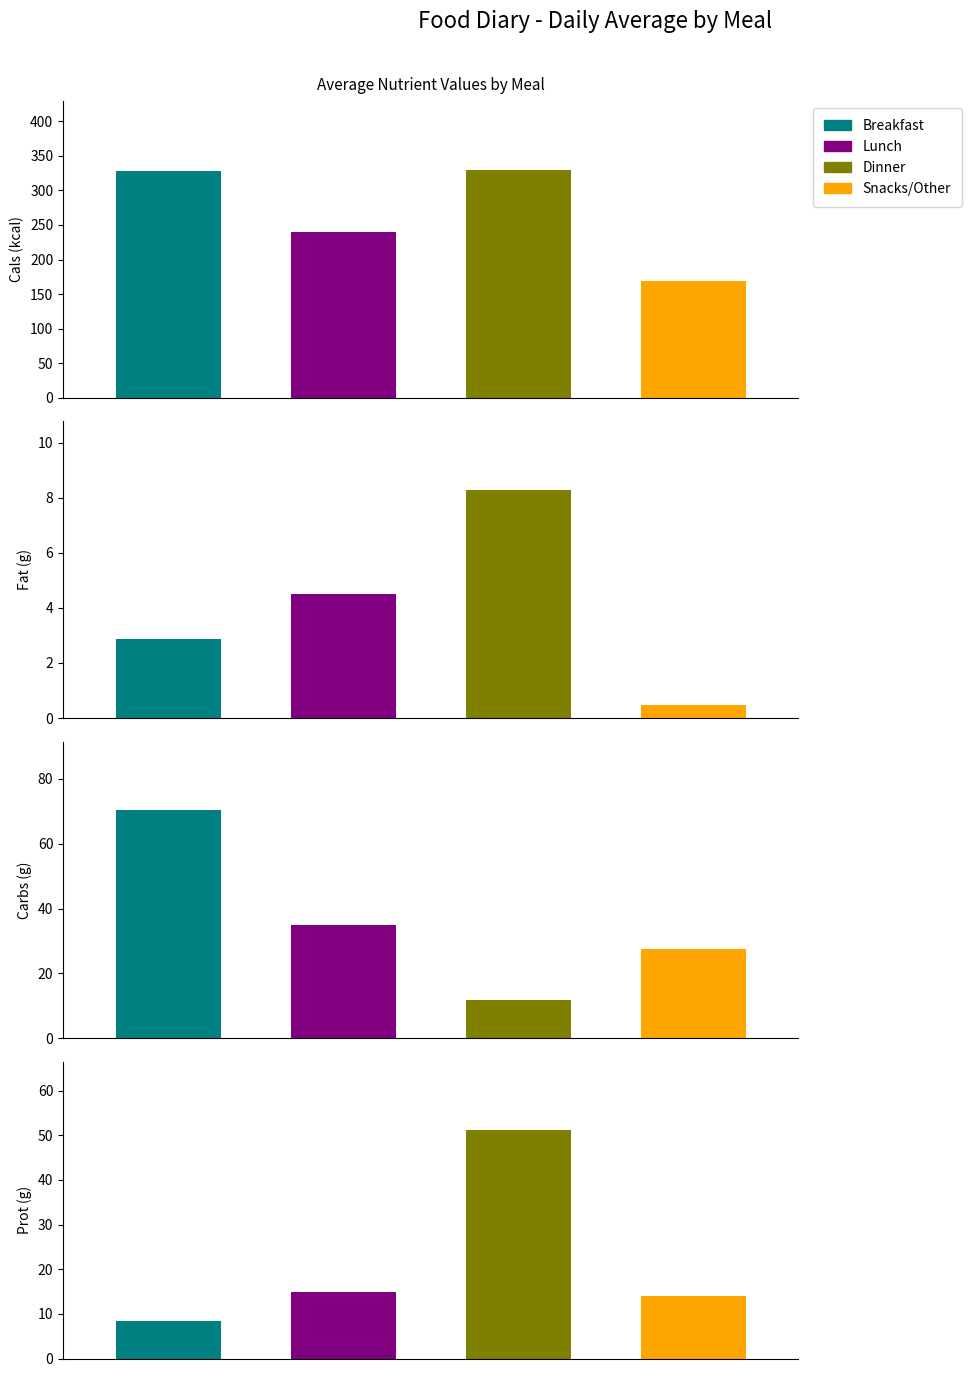

Reading left to right, what are all the values shown in this chart?

Breakfast: 328.0	2.9	70.4	8.5
Lunch: 240.0	4.5	35.0	15.0
Dinner: 330.0	8.3	11.7	51.1
Snacks/Other: 169.0	0.5	27.7	14.0